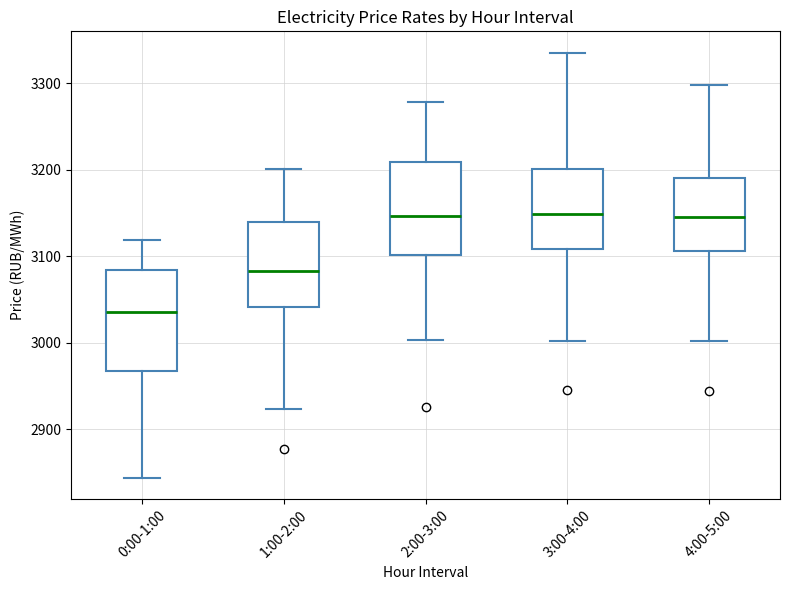

Reading left to right, read every box against the y-axis: the position of its median line, the range the box covers, and the ends of its whiskers. The values are not printed on the chart, so give them approximately, as read against the axis.

0:00-1:00: median 3040, box 2970 to 3080, whiskers 2840 to 3120
1:00-2:00: median 3080, box 3040 to 3140, whiskers 2920 to 3200
2:00-3:00: median 3150, box 3100 to 3210, whiskers 3000 to 3280
3:00-4:00: median 3150, box 3110 to 3200, whiskers 3000 to 3340
4:00-5:00: median 3150, box 3110 to 3190, whiskers 3000 to 3300